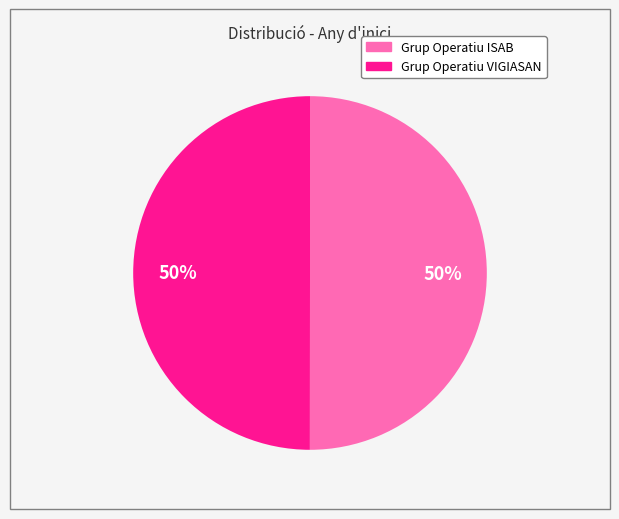

What percentage is the Grup Operatiu VIGIASAN slice, to the nearest percent?

50%